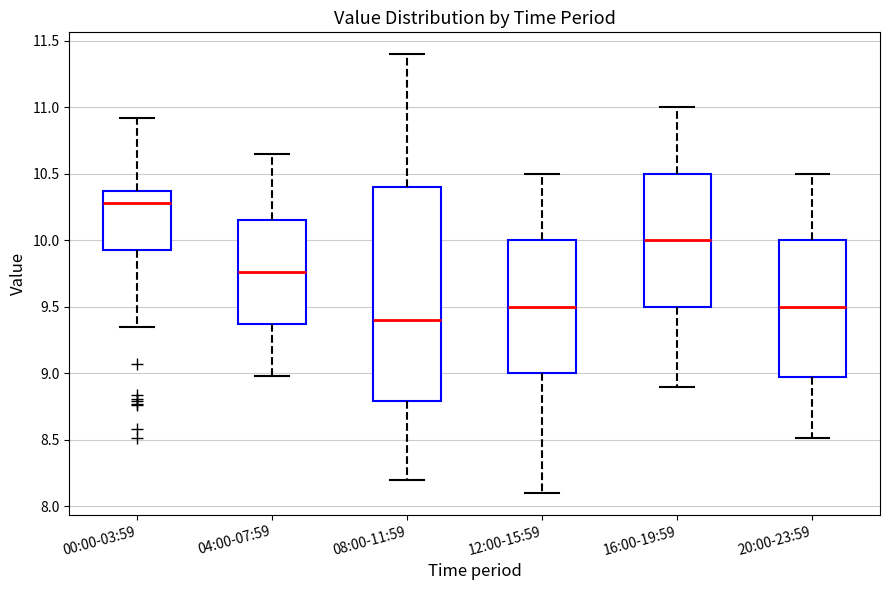

Reading left to right, transcribe this box plot: for each box, give where its median line is, the range the box spans, and where its two whiskers end, as read against the y-axis. The values are not printed on the chart, so give them approximately, as read against the axis.

00:00-03:59: median 10.30, box 9.95 to 10.40, whiskers 9.35 to 10.90
04:00-07:59: median 9.75, box 9.35 to 10.15, whiskers 9.00 to 10.65
08:00-11:59: median 9.40, box 8.80 to 10.40, whiskers 8.20 to 11.40
12:00-15:59: median 9.50, box 9.00 to 10.00, whiskers 8.10 to 10.50
16:00-19:59: median 10.00, box 9.50 to 10.50, whiskers 8.90 to 11.00
20:00-23:59: median 9.50, box 9.00 to 10.00, whiskers 8.50 to 10.50